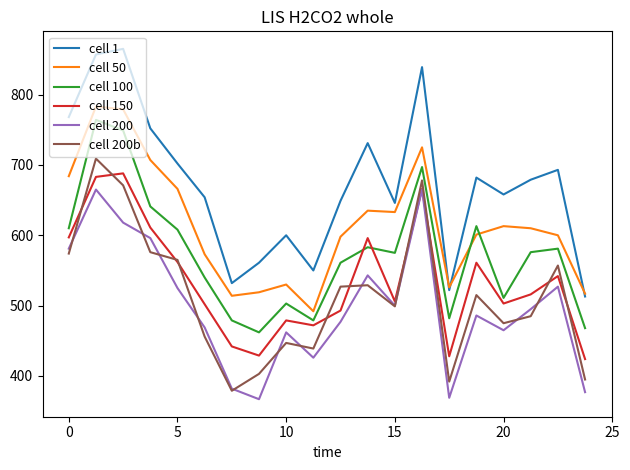

Which series has the largest total across all categories?

cell 1